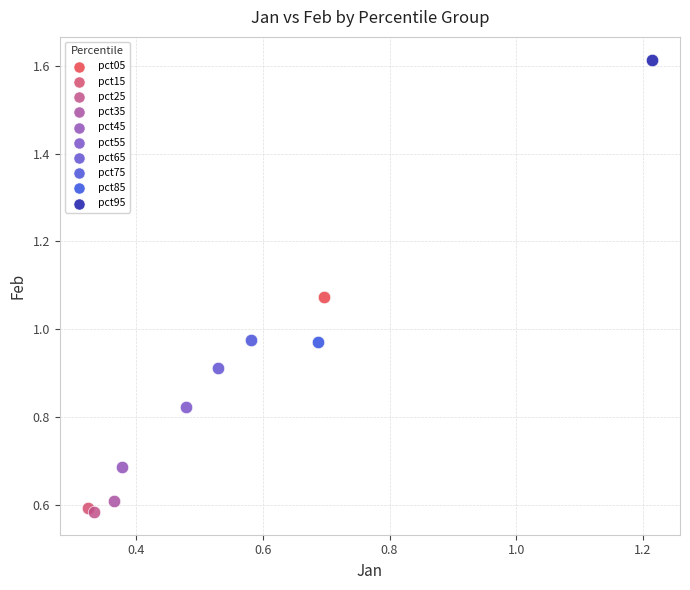

What are all the series names shown in the legend?

pct05, pct15, pct25, pct35, pct45, pct55, pct65, pct75, pct85, pct95